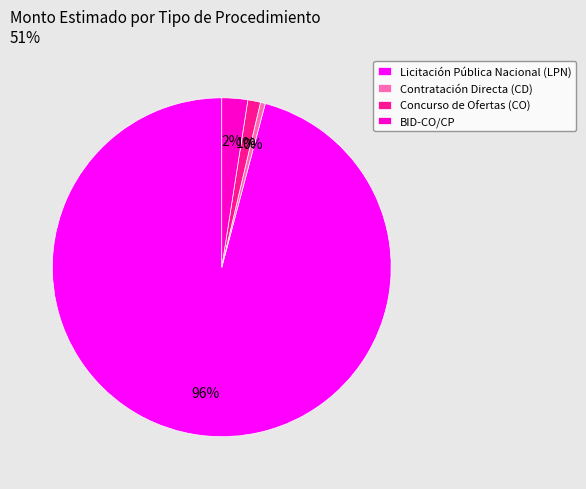

Which slice is the smallest?

Contratación Directa (CD)